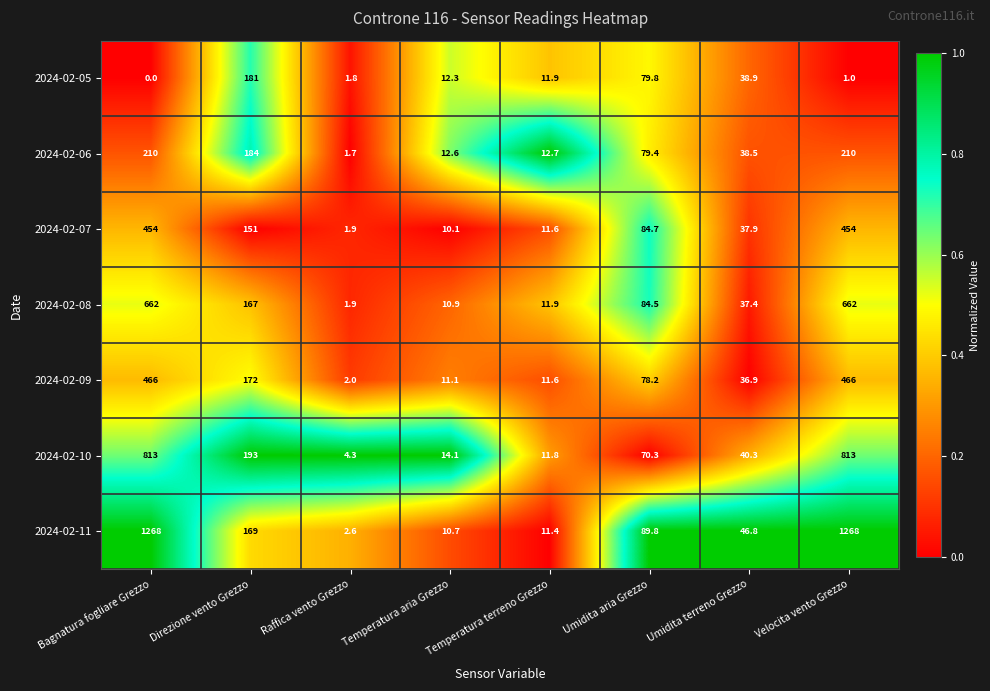

What is the difference between the highest and lowest values at Velocita vento Grezzo?

1267.0